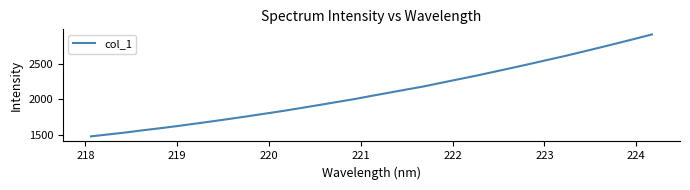

What is the greatest value displayed?

2916.9